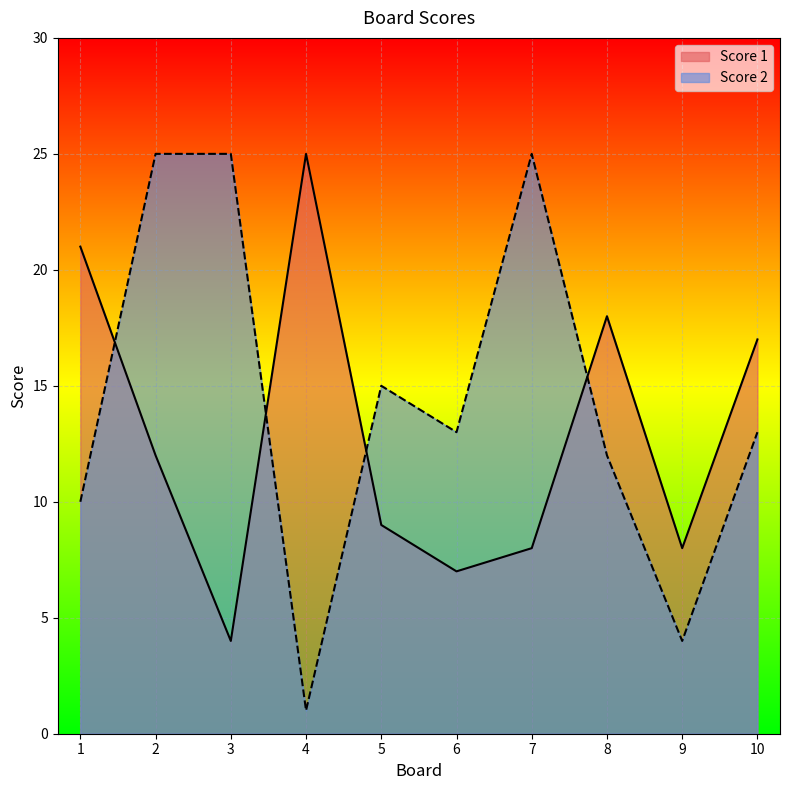

Reading right to left, list all the values displayed in this chart.

Score 1: 17	8	18	8	7	9	25	4	12	21
Score 2: 13	4	12	25	13	15	1	25	25	10